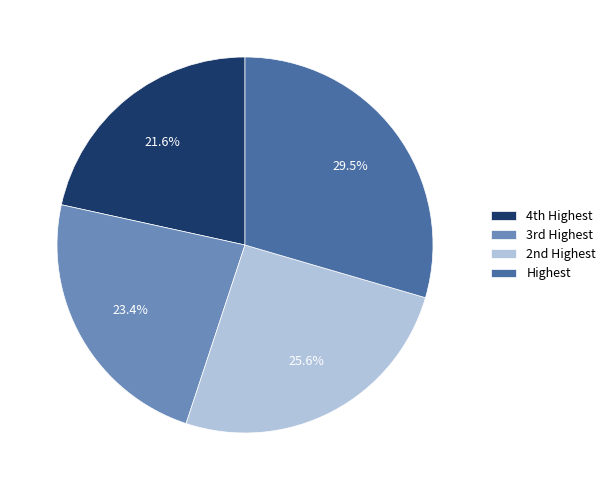

Rank the categories by value from highest to lowest.

Highest, 2nd Highest, 3rd Highest, 4th Highest